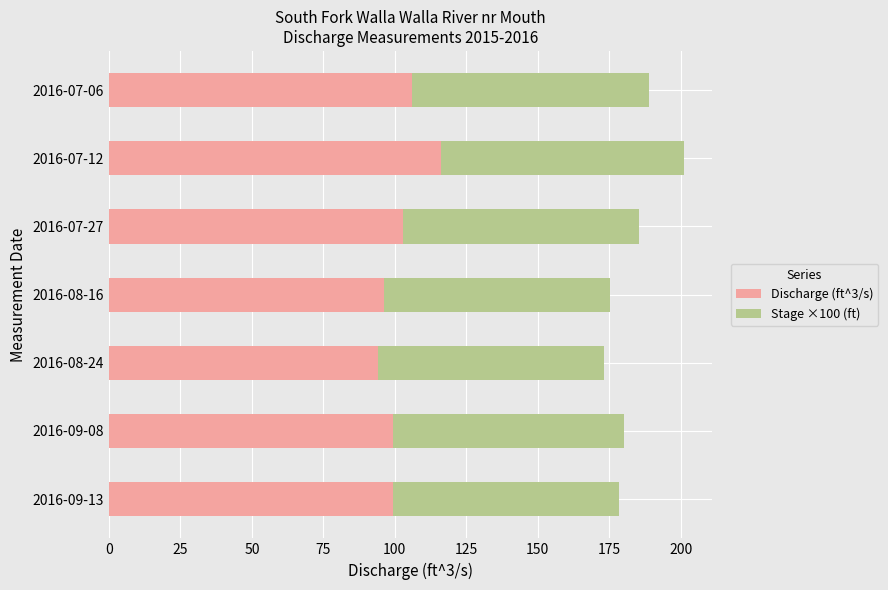

What is the total value across all series at 2016-07-27?

185.5